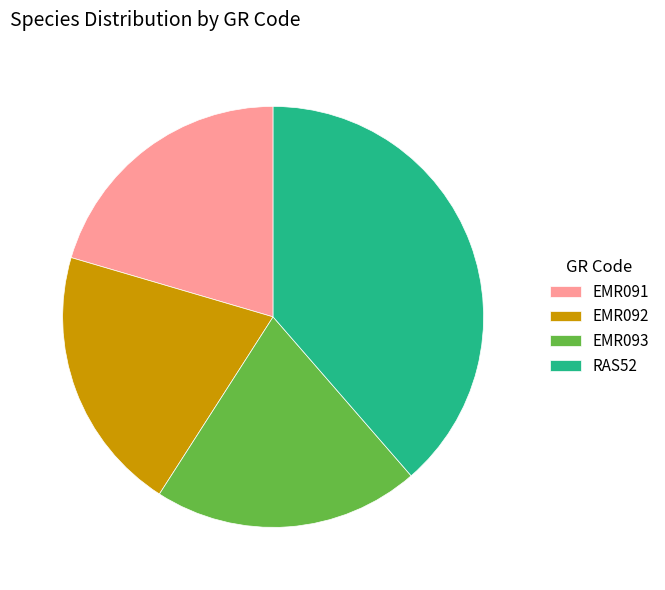

Count the number of slices in the pie.

4